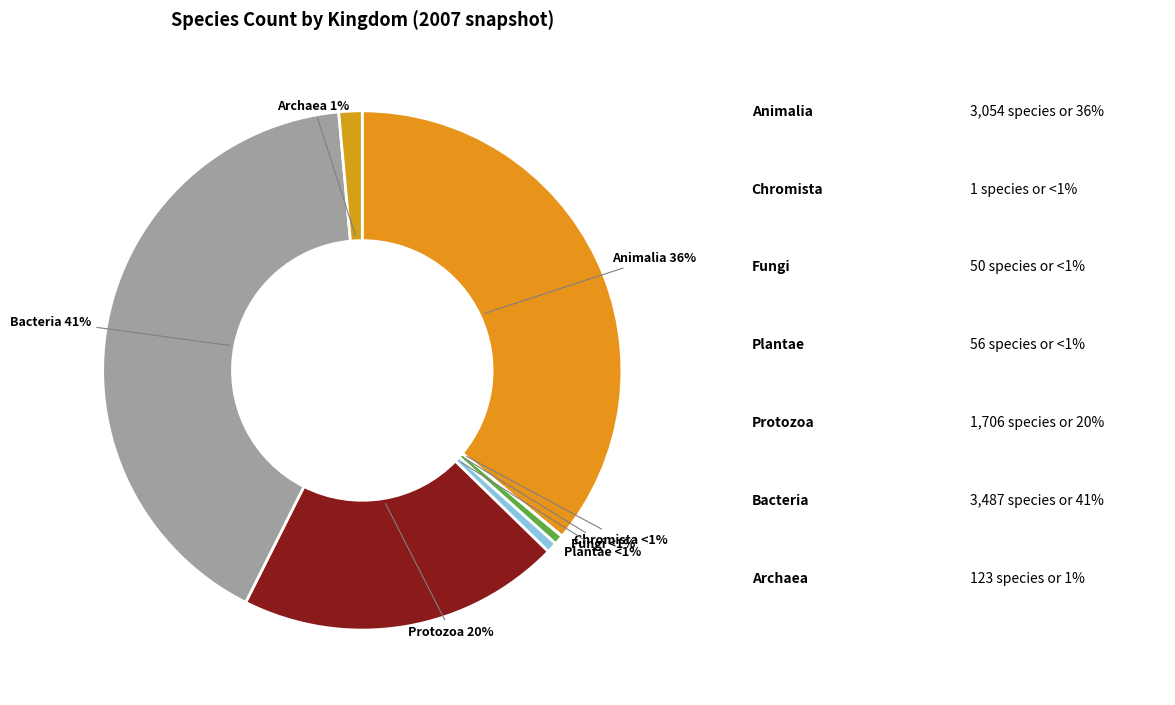

Is 3 the majority of the pie?

No